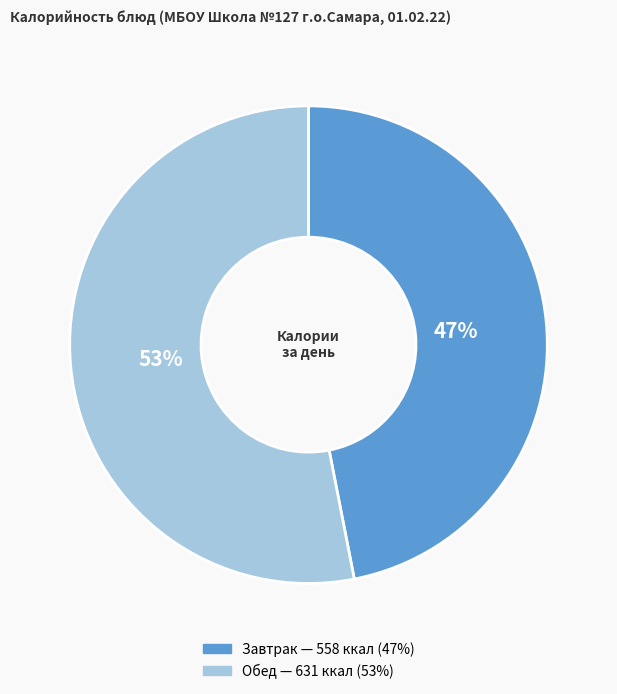

To the nearest percent, what is the difference between the largest and smallest slice percentages?

6%